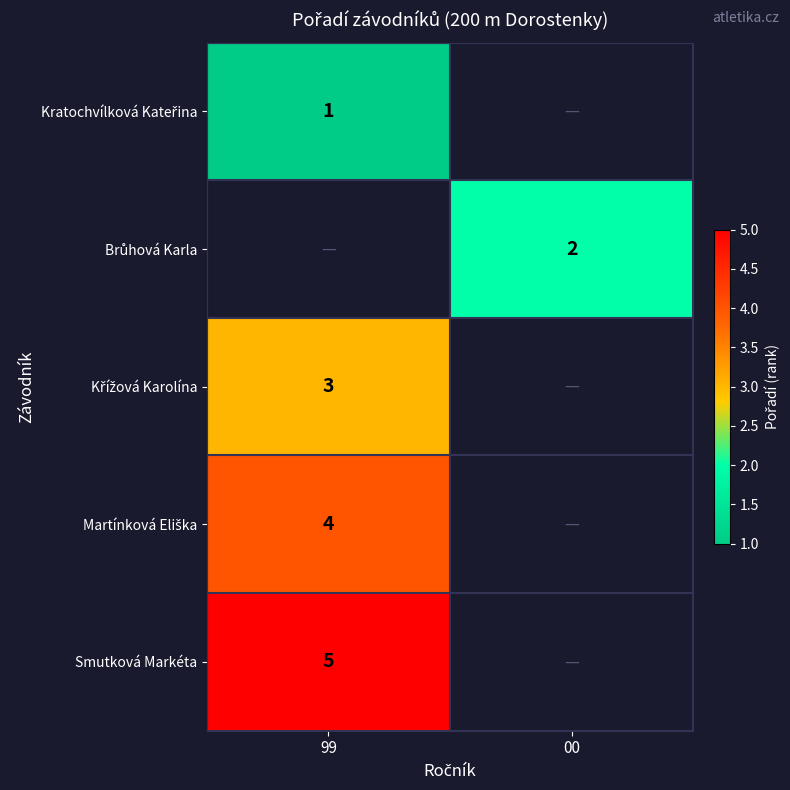

Is it true that Smutková Markéta equals 1 at 99?

False